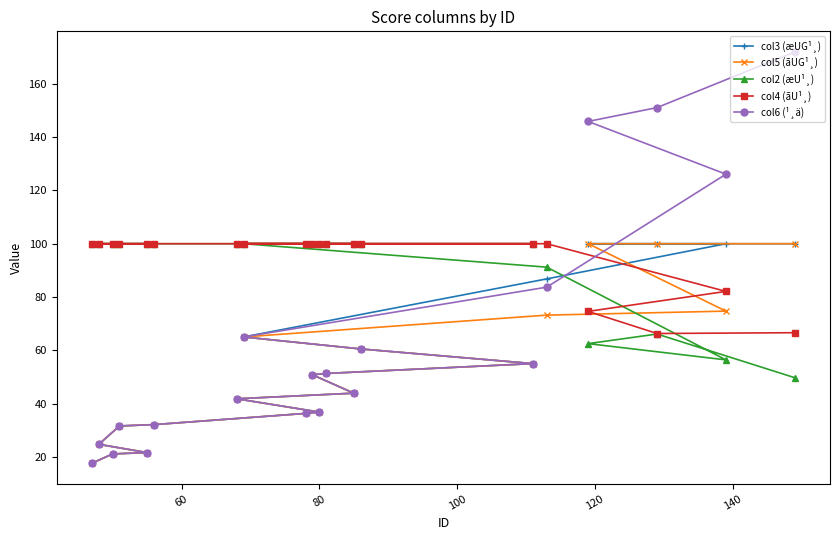

True or false: col5 (ãUG¹¸) and col2 (æU¹¸) intersect in this chart.

True